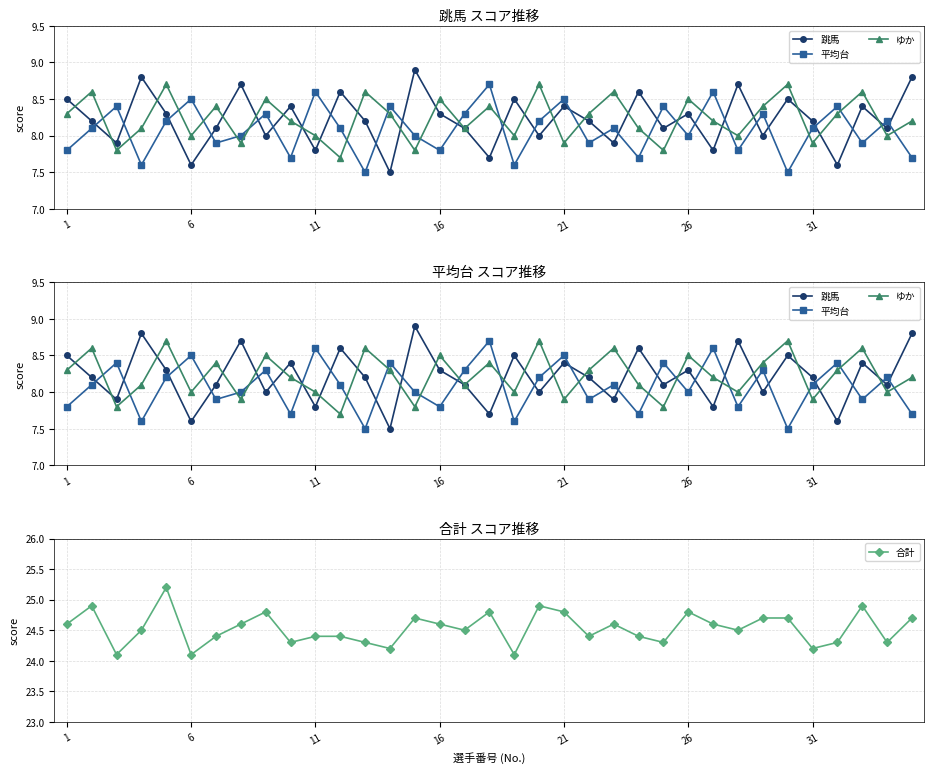

What is the spread (max minus min) of values at 13?

16.7